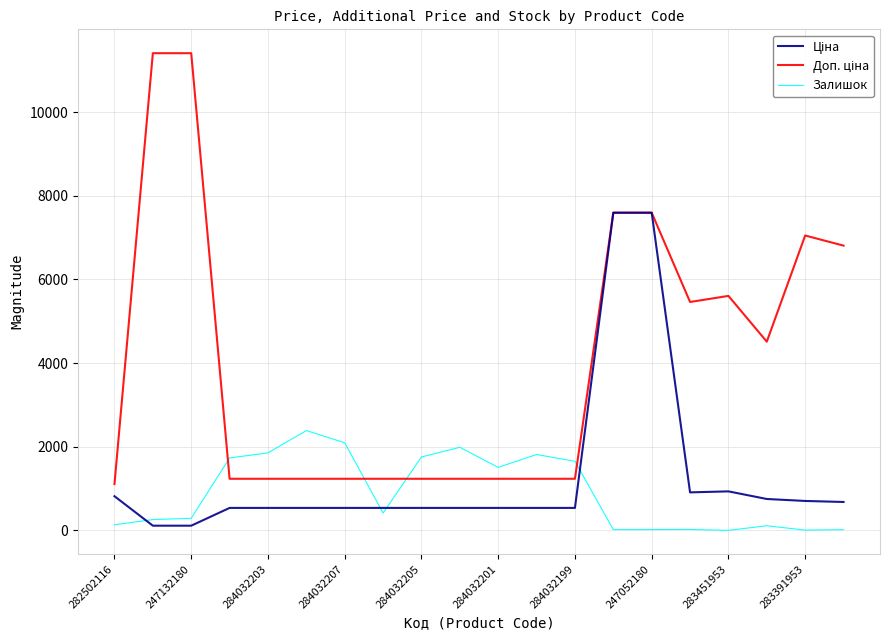

What is the highest value of the Залишок series?

2388.0